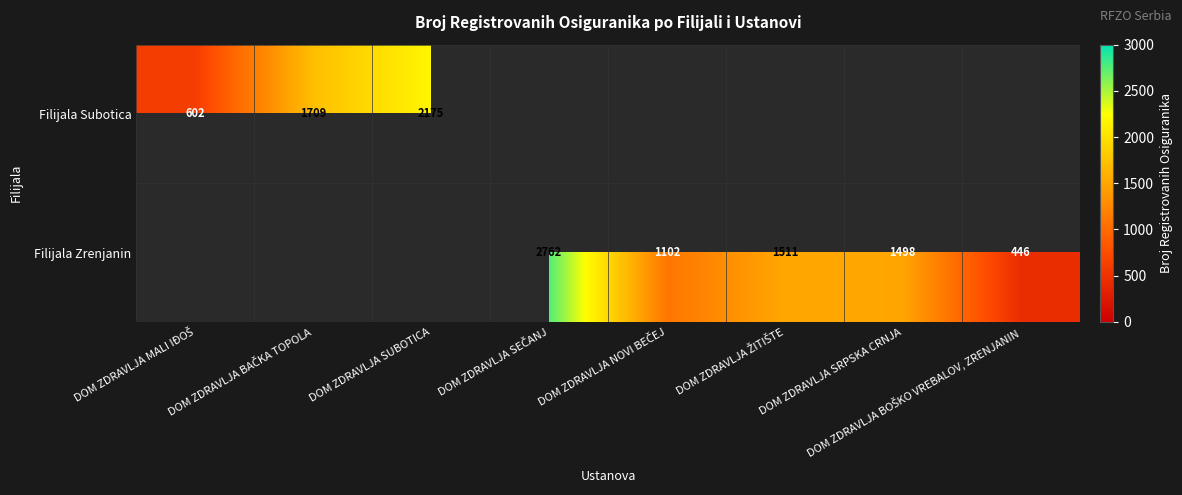

Which series has the largest range (max minus min)?

Filijala Zrenjanin